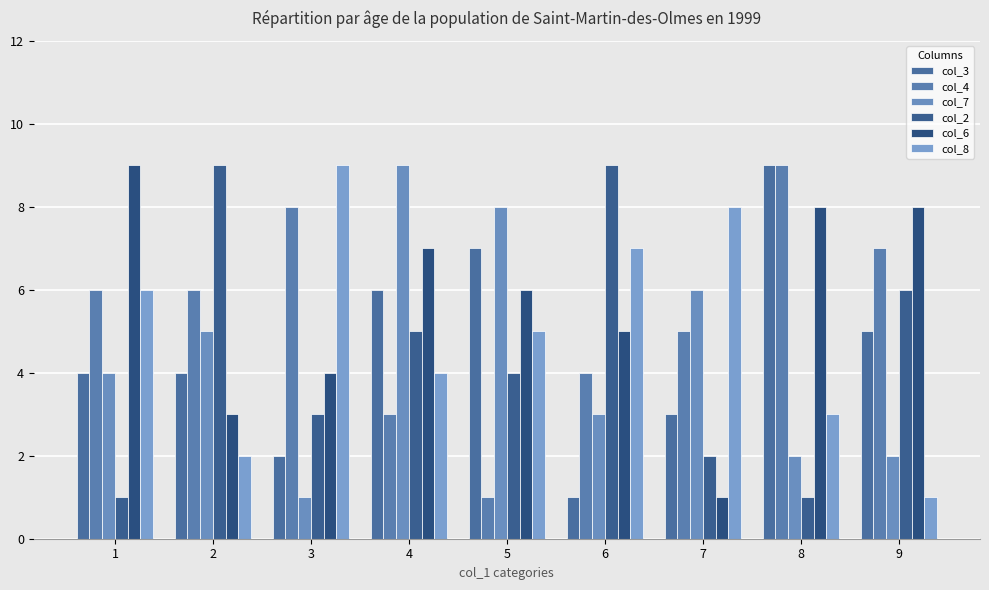

How many bars are there in total?

54